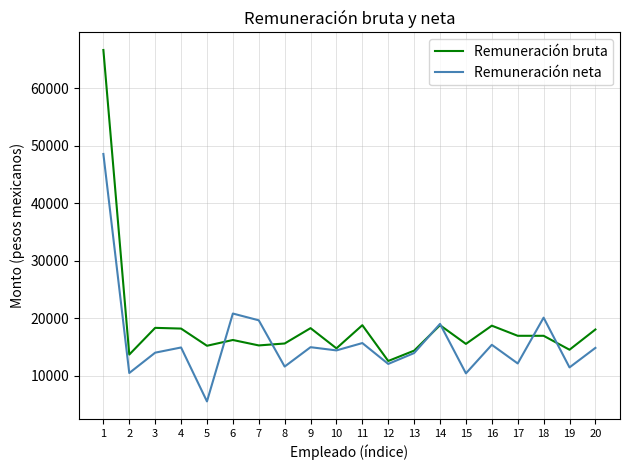

Which series has the largest total across all categories?

Remuneración bruta